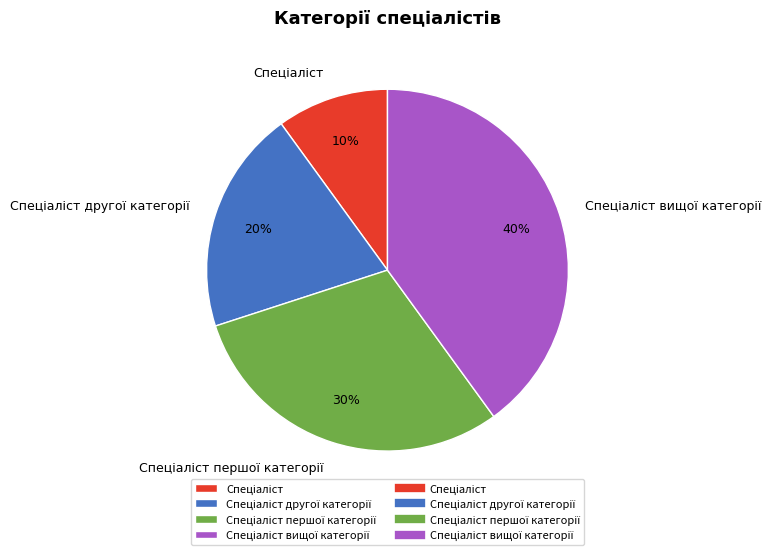

To the nearest percent, what is the difference between the largest and smallest slice percentages?

30%